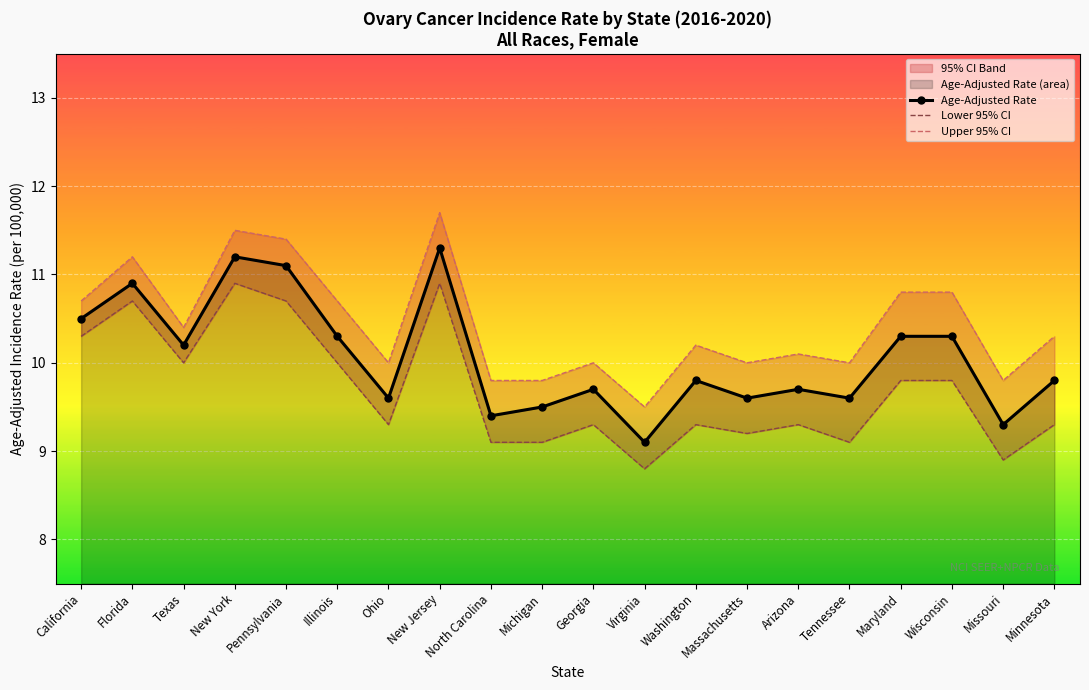

What is the difference between the highest and lowest values at Missouri?

0.9